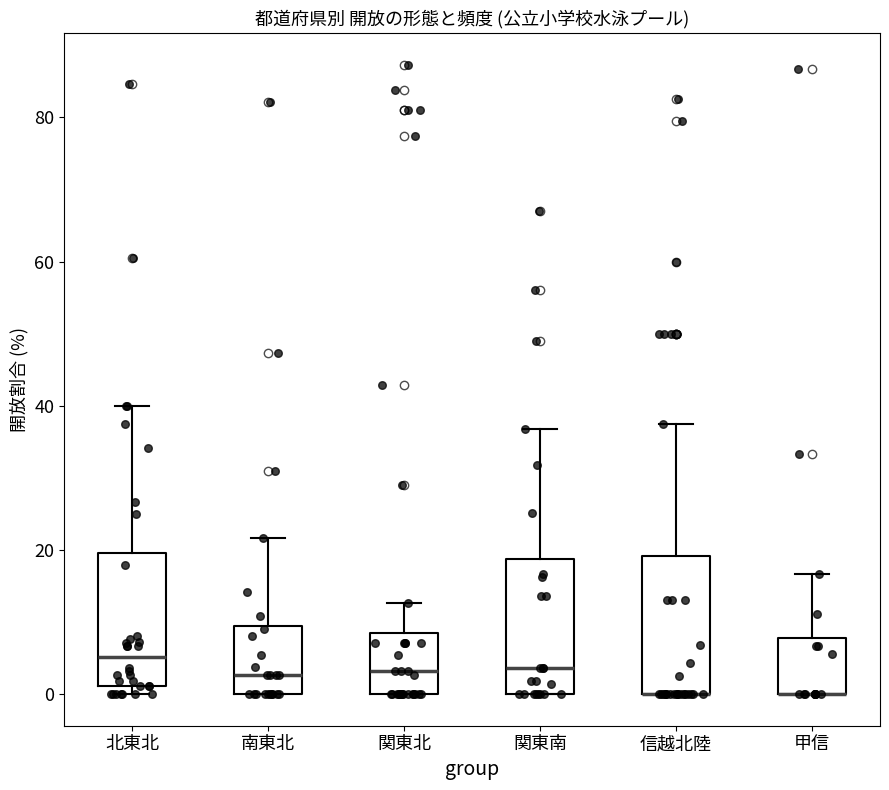

Reading left to right, read every box against the y-axis: the position of its median line, the range the box covers, and the ends of its whiskers. The values are not printed on the chart, so give them approximately, as read against the axis.

北東北: median 6, box 2 to 20, whiskers 0 to 40
南東北: median 2, box 0 to 10, whiskers 0 to 22
関東北: median 4, box 0 to 8, whiskers 0 to 12
関東南: median 4, box 0 to 18, whiskers 0 to 36
信越北陸: median 0 (drawn on the box's lower edge), box 0 to 20, whiskers 0 to 38
甲信: median 0 (drawn on the box's lower edge), box 0 to 8, whiskers 0 to 16